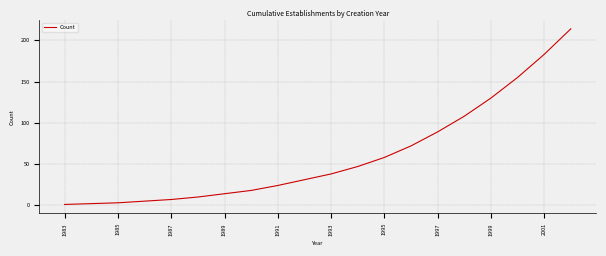

What is the maximum value shown in the chart?

214